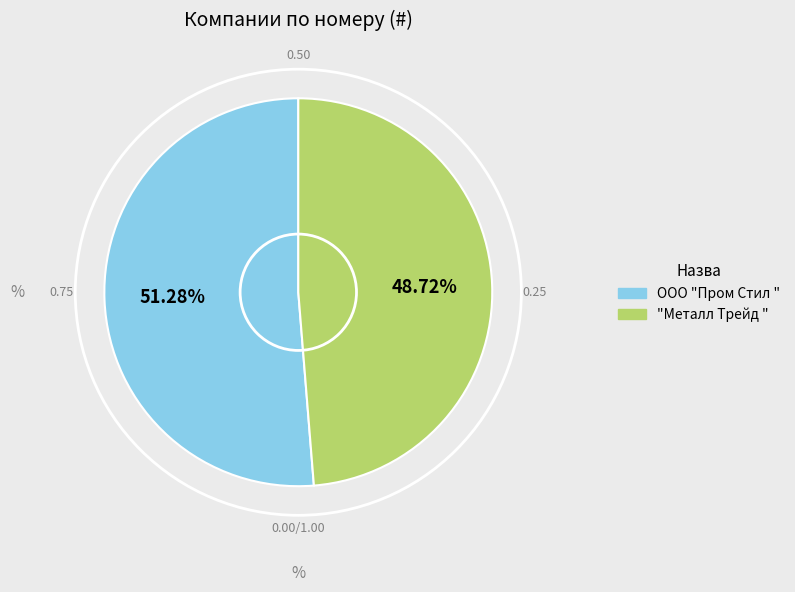

Rank the categories by value from lowest to highest.

"Металл Трейд ", ООО "Пром Стил "